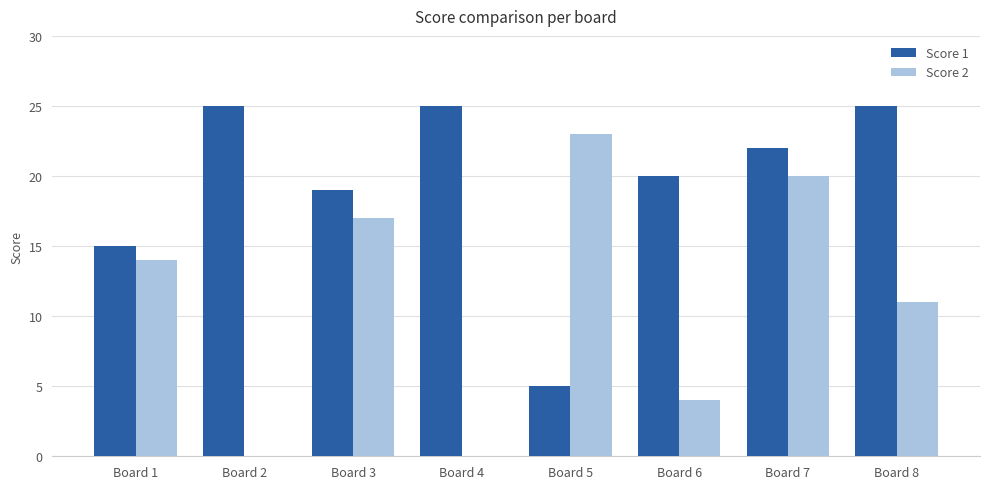

Which series changed the most between Board 1 and Board 7?

Score 1